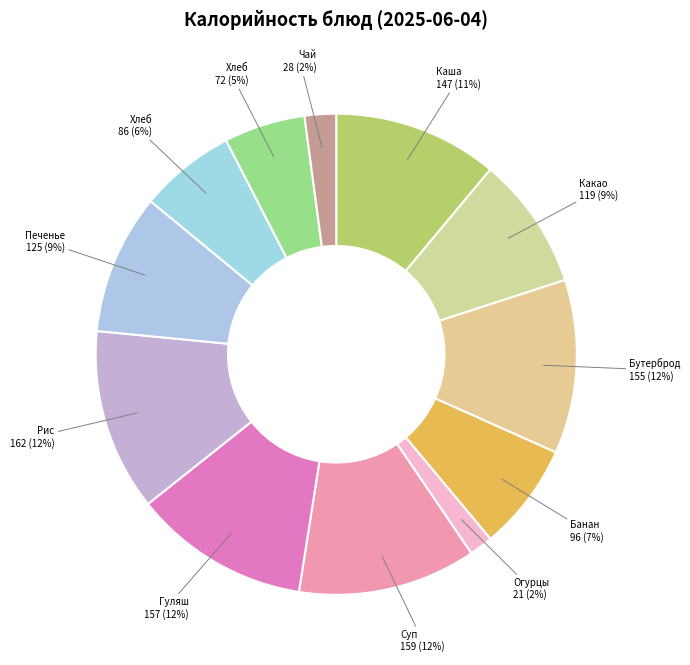

How many segments does this pie chart have?

12